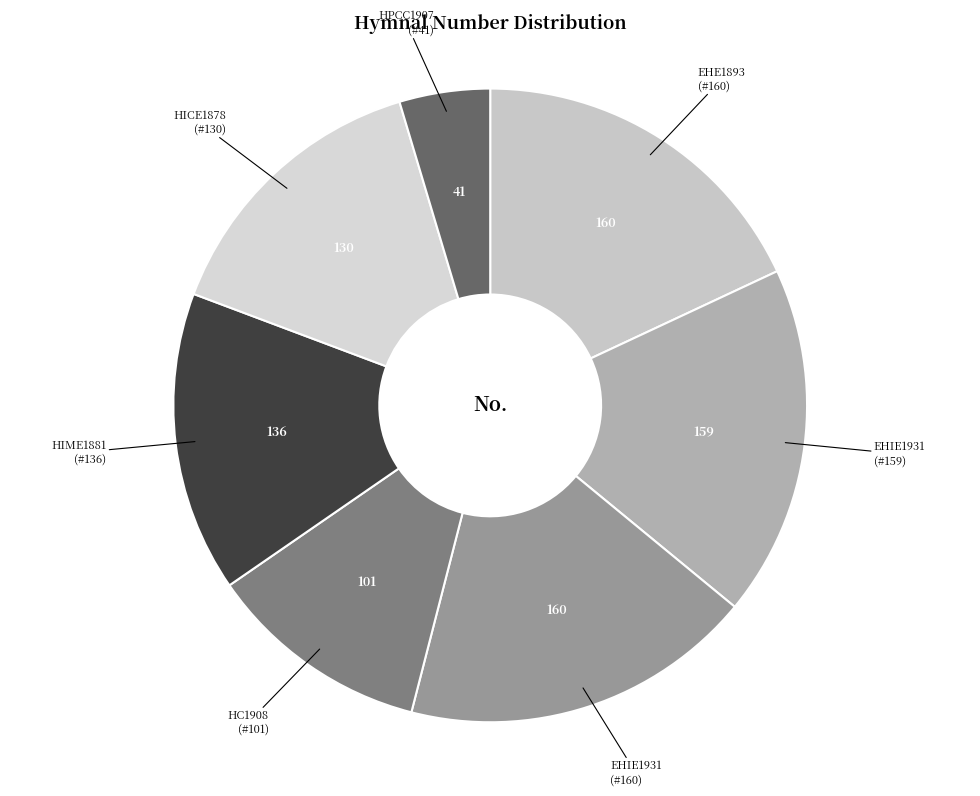

How many segments does this pie chart have?

7